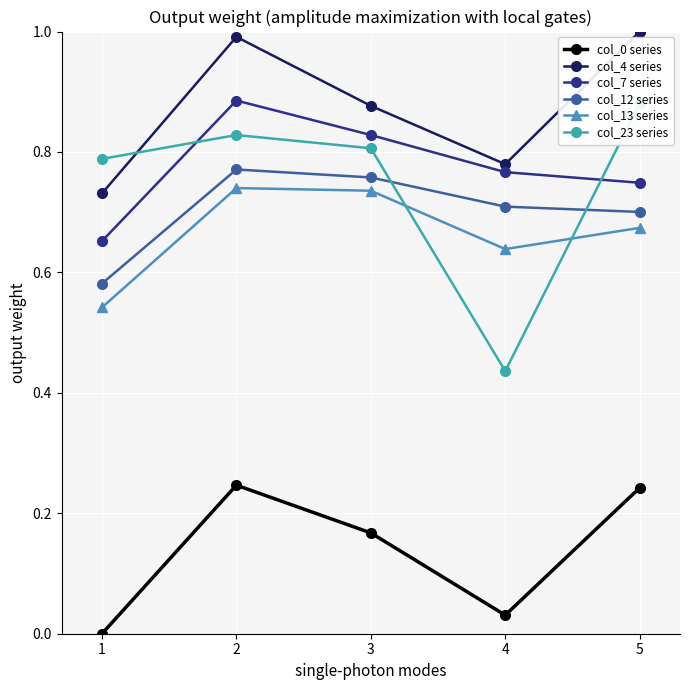

How many times do col_13 series and col_23 series cross each other?

2